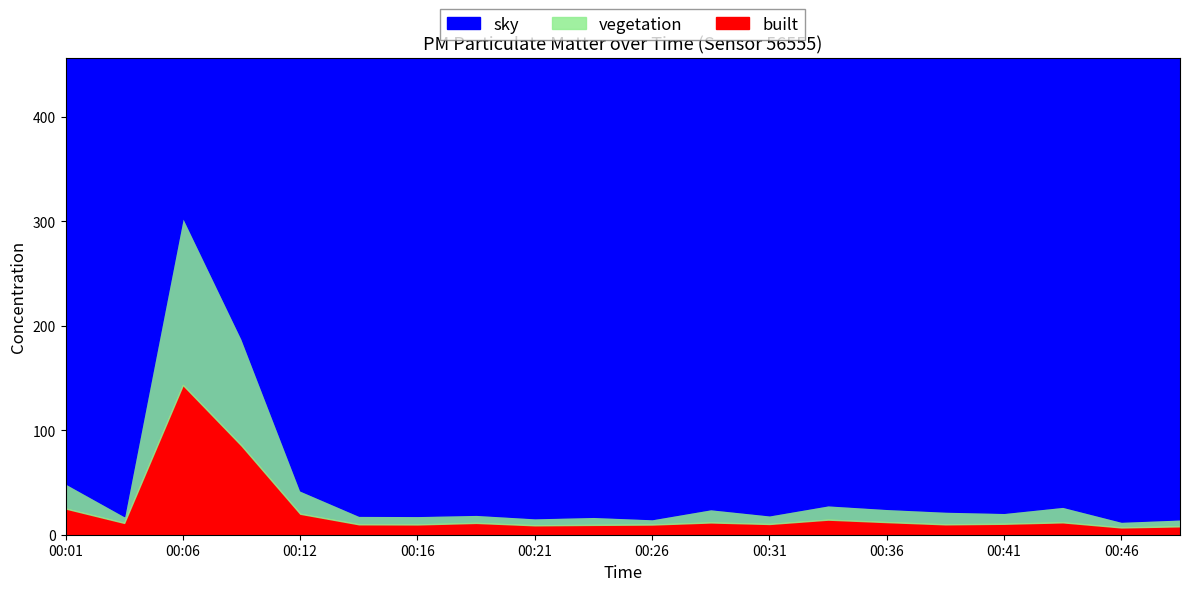

The value of built at 00:06 is 143.4. True or false?

True